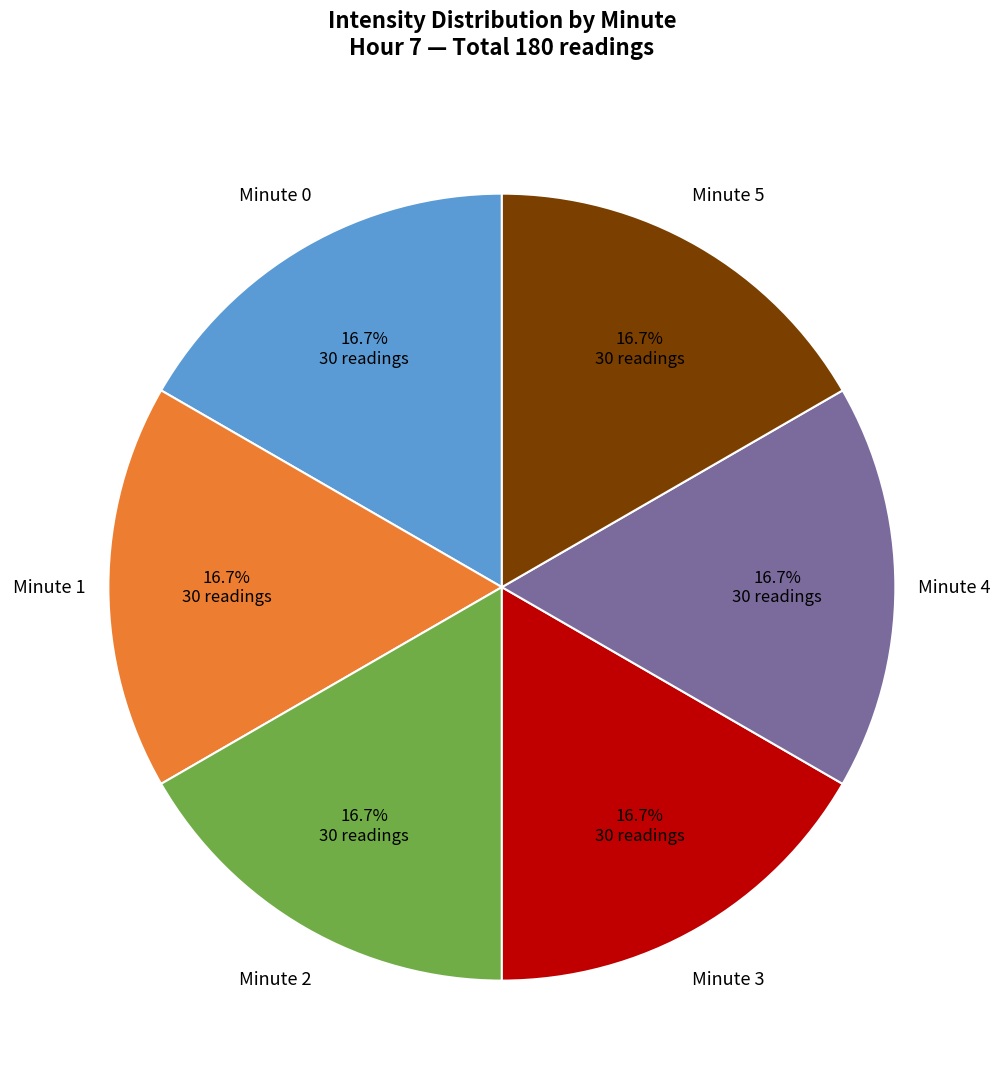

Is there any slice that represents more than half of the pie?

No